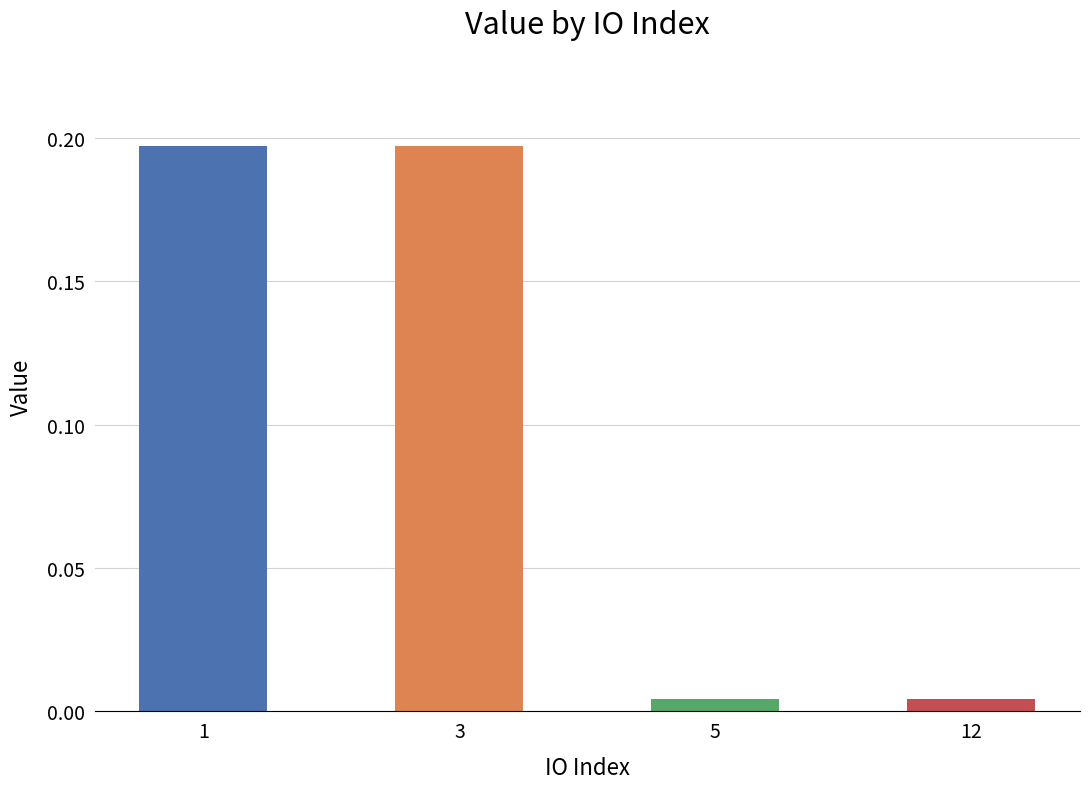

What is the sum of all values?

0.4